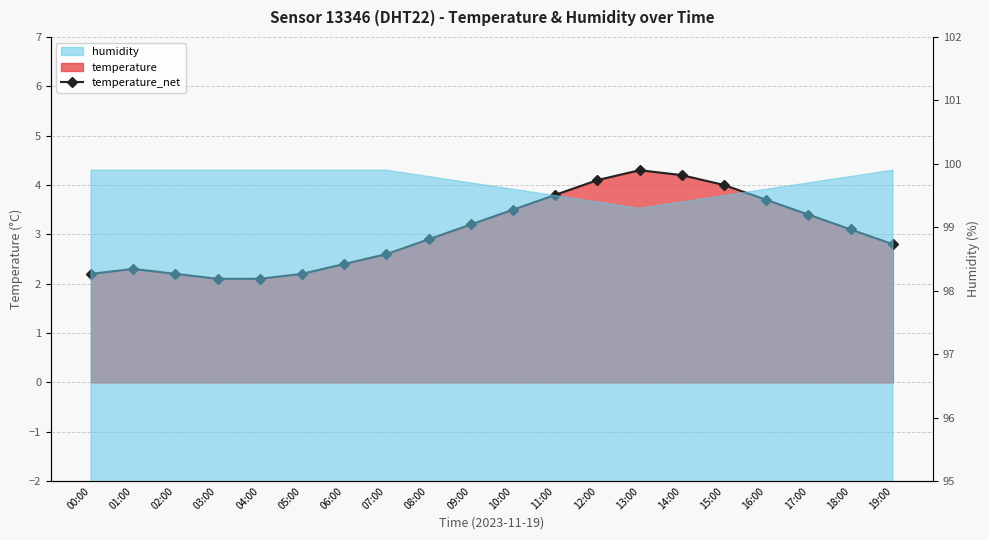

What is the difference between the values at 08:00 and 16:00?

0.8